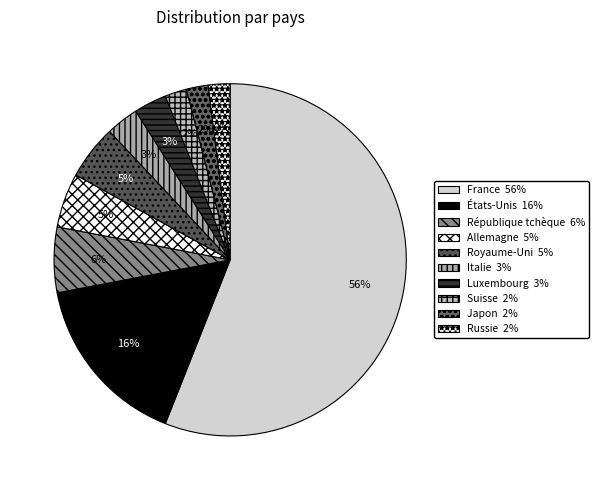

To the nearest percent, what percentage of the pie is Suisse?

2%